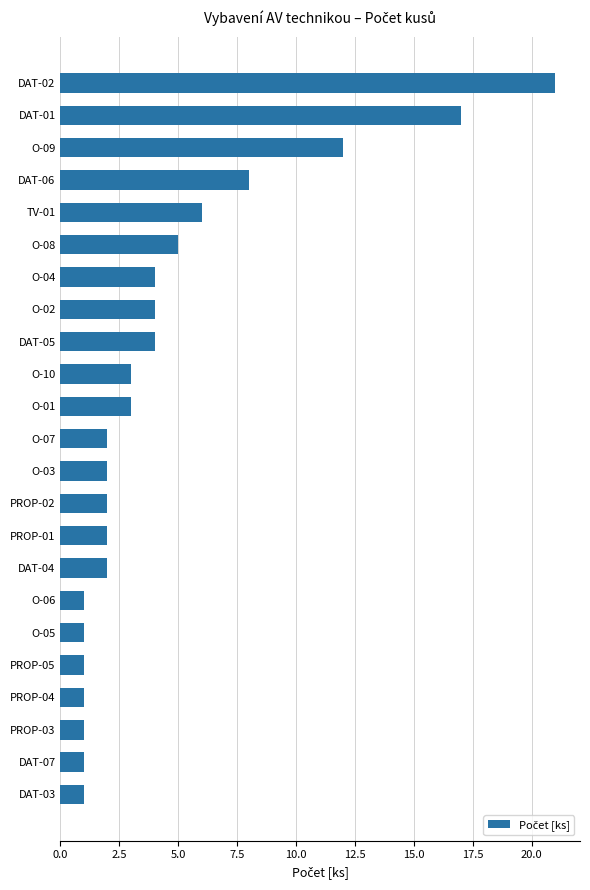

Are the bars grouped side by side (vs. stacked)?

No